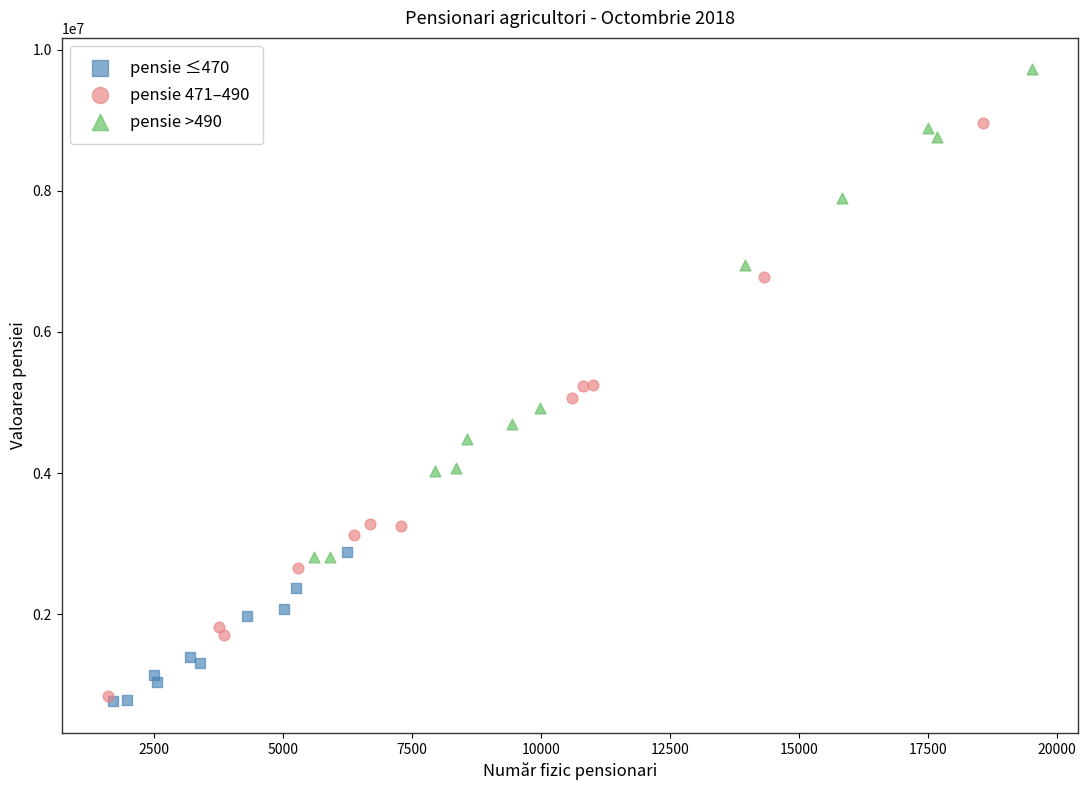

Which series has the largest Y range (max minus min)?

pensie 471–490